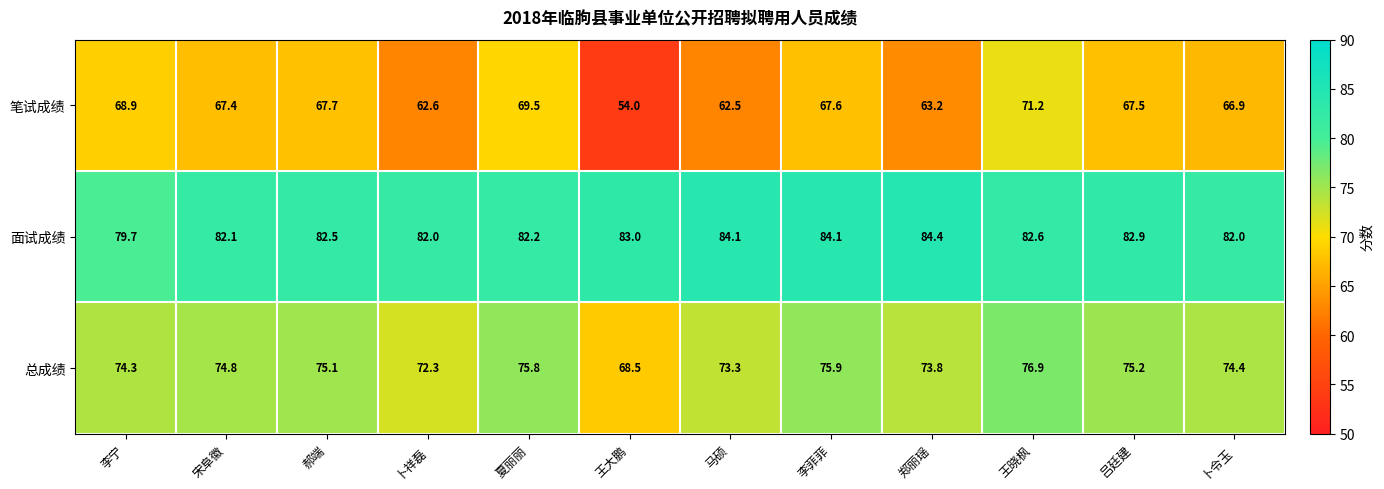

What is the total value across all series at 李菲菲?

227.6